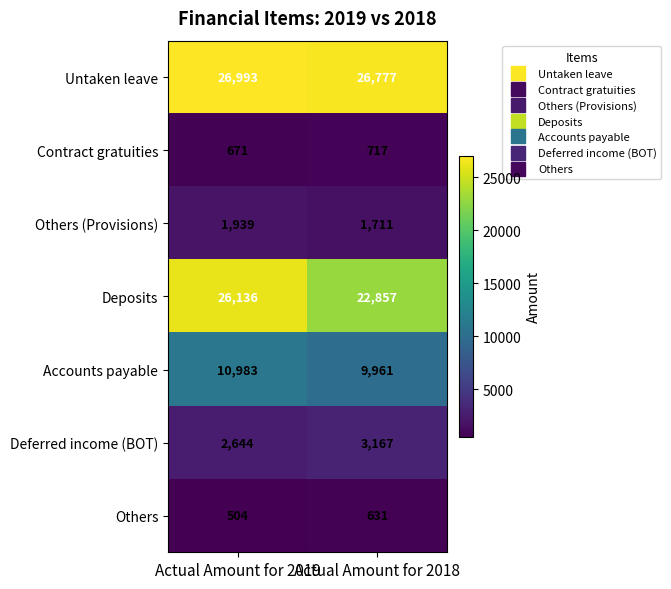

The Others (Provisions) series shows 3432 at Actual Amount for 2019. True or false?

False